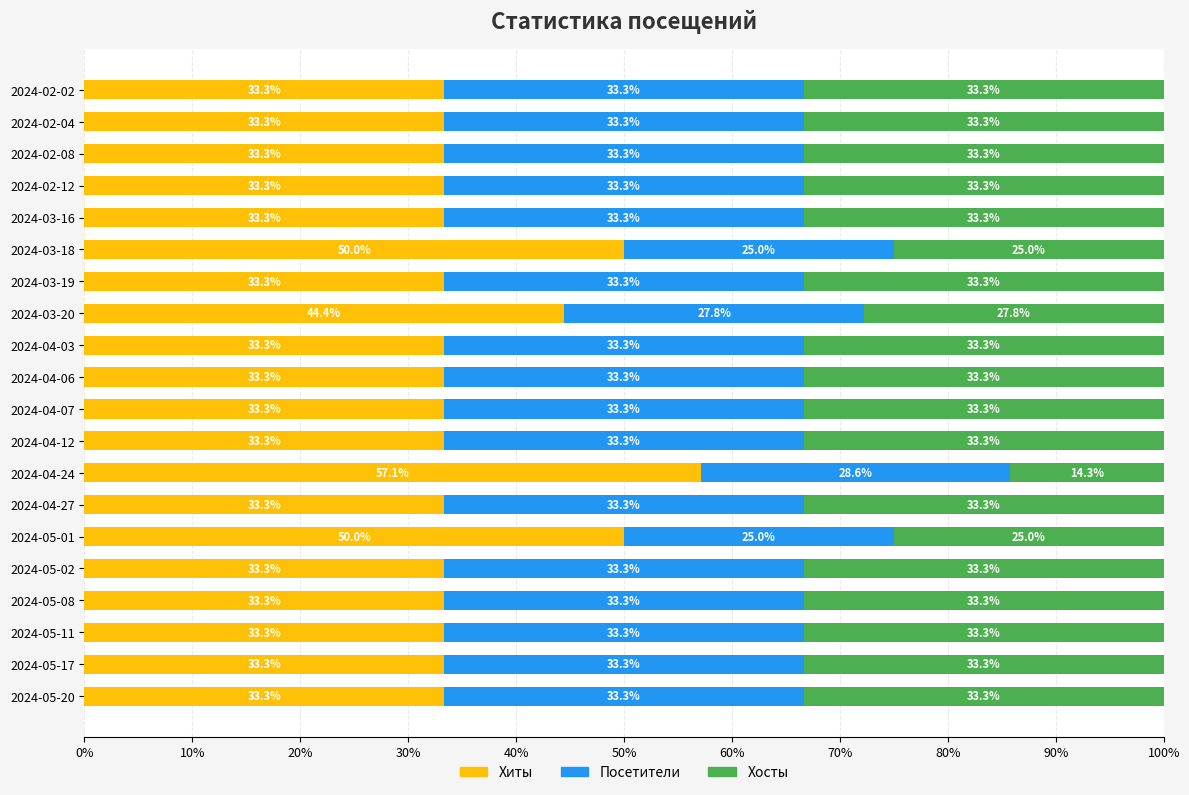

At which label does Хиты reach its peak?

2024-04-24